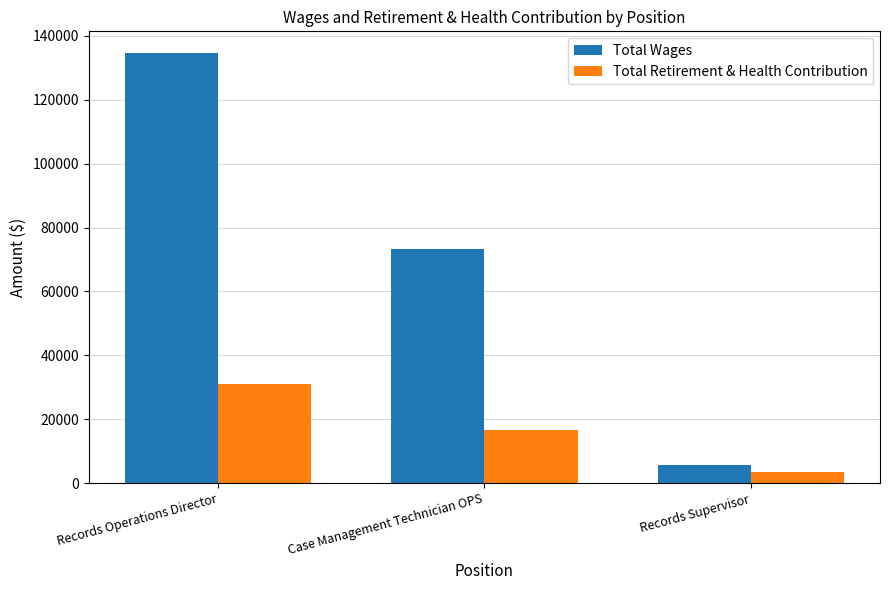

Count the Total Retirement & Health Contribution values in the range 3357 to 31067.

3